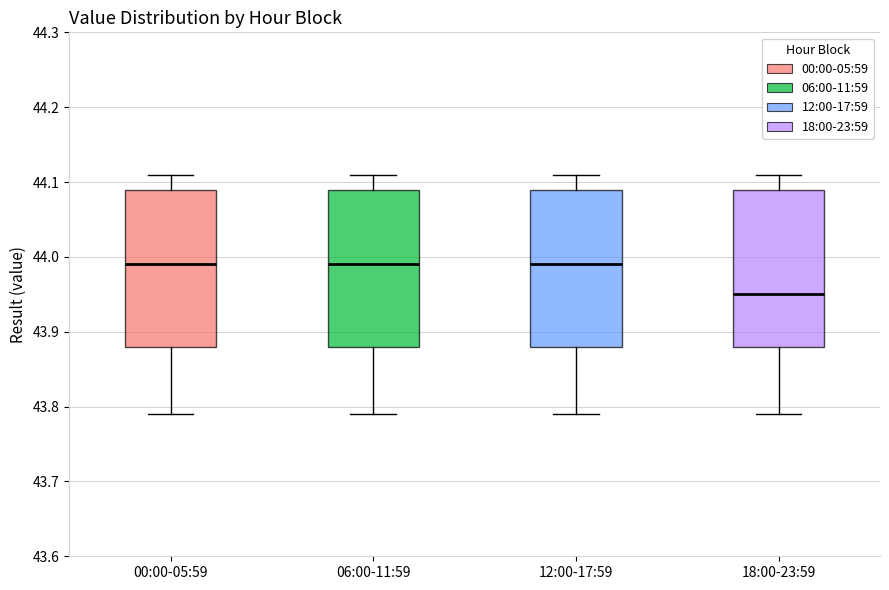

Reading left to right, read every box against the y-axis: the position of its median line, the range the box covers, and the ends of its whiskers. The values are not printed on the chart, so give them approximately, as read against the axis.

00:00-05:59: median 43.99, box 43.88 to 44.09, whiskers 43.79 to 44.11
06:00-11:59: median 43.99, box 43.88 to 44.09, whiskers 43.79 to 44.11
12:00-17:59: median 43.99, box 43.88 to 44.09, whiskers 43.79 to 44.11
18:00-23:59: median 43.95, box 43.88 to 44.09, whiskers 43.79 to 44.11